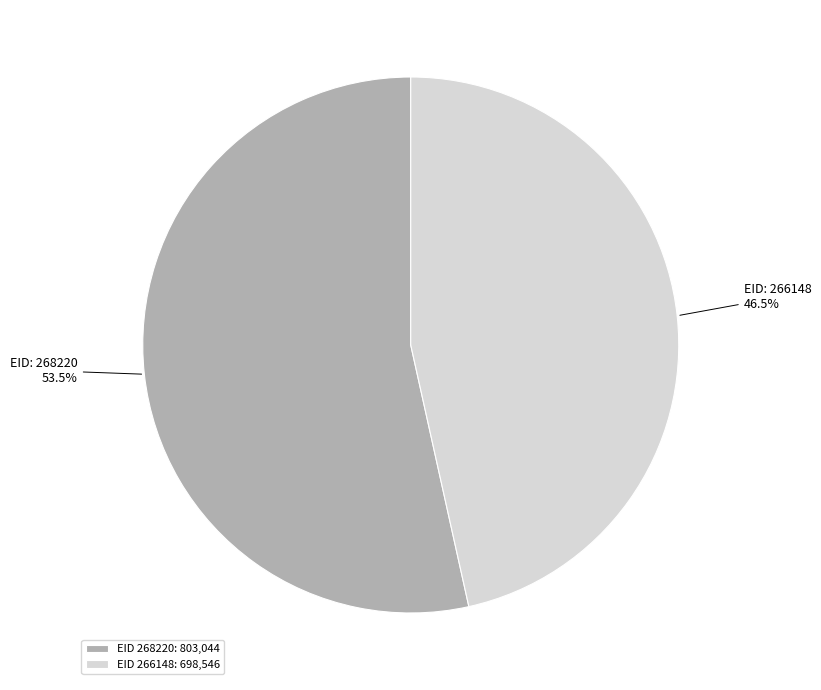

What percentage do EID 266148: 698,546 and EID 268220: 803,044 together represent?

100.0%